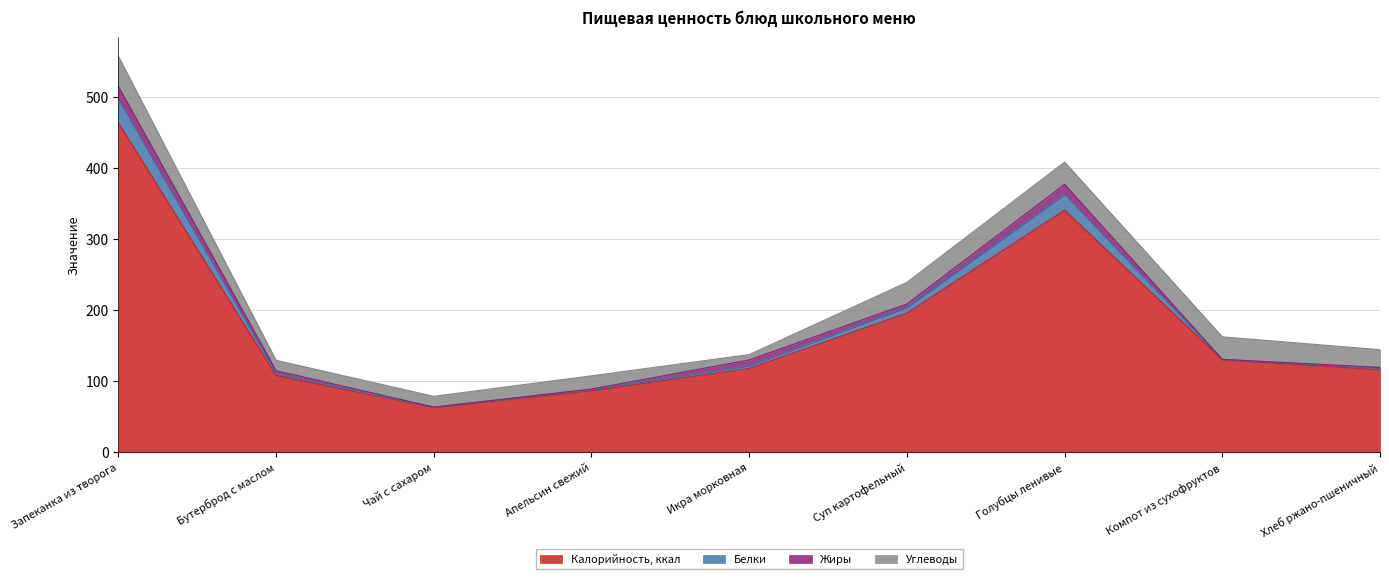

What is the total value across all series at Голубцы ленивые?

408.6